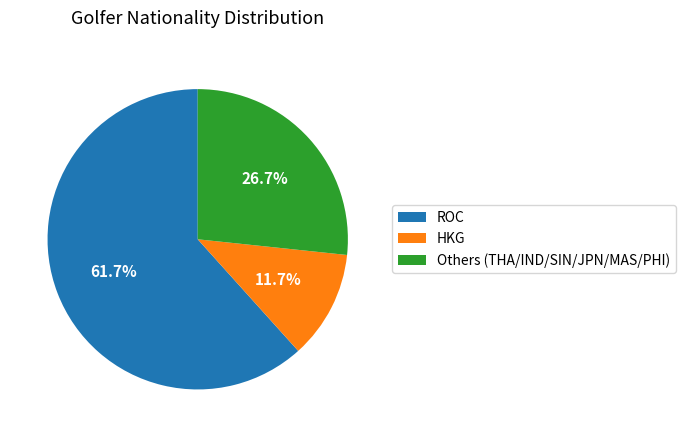

To the nearest percent, what is the difference between the largest and smallest slice percentages?

50%